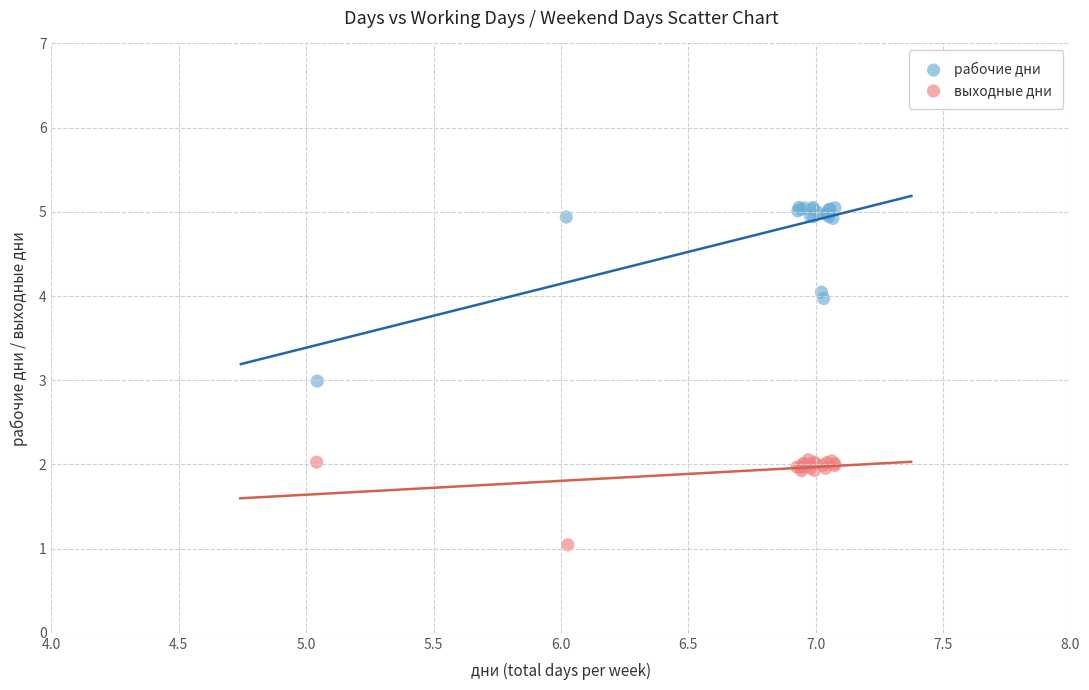

Which series has the widest spread of Y values?

рабочие дни